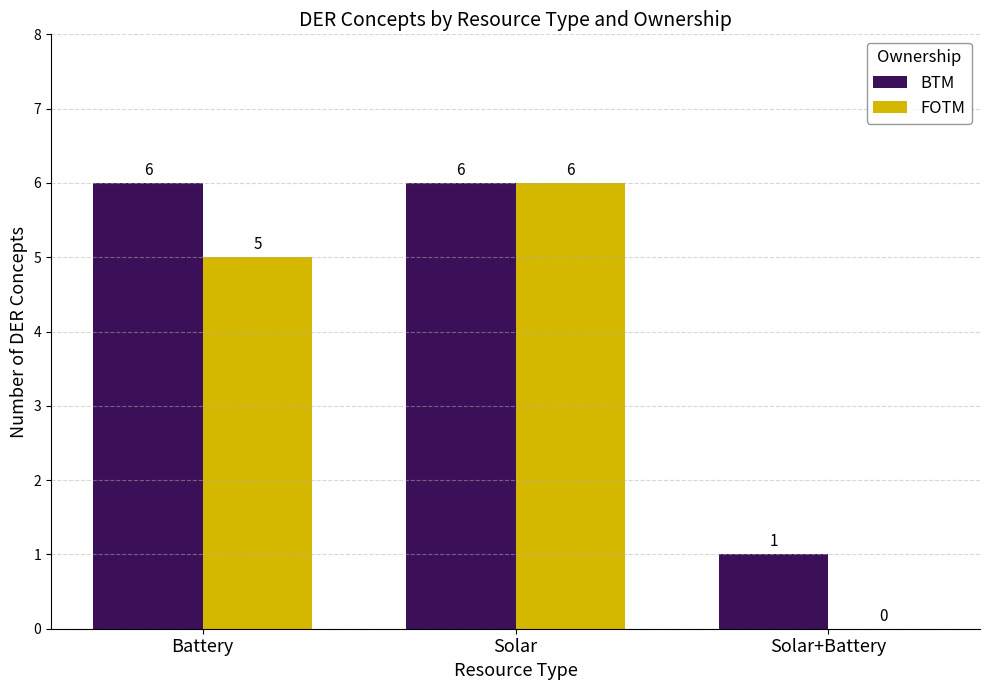

What is the highest value of the FOTM series?

6